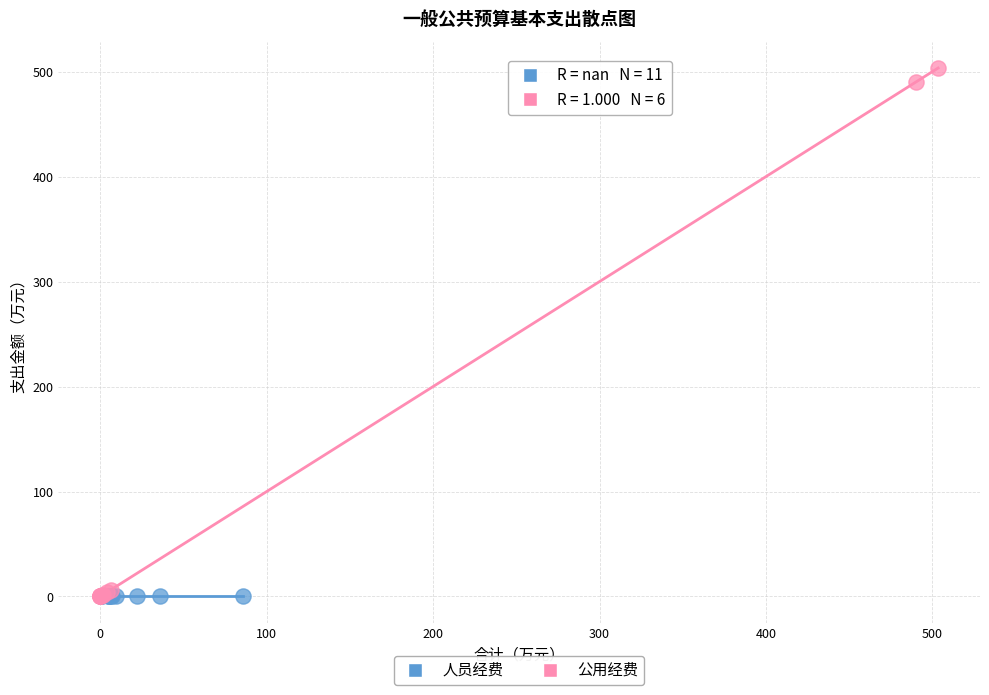

Which series reaches the maximum Y coordinate?

公用经费